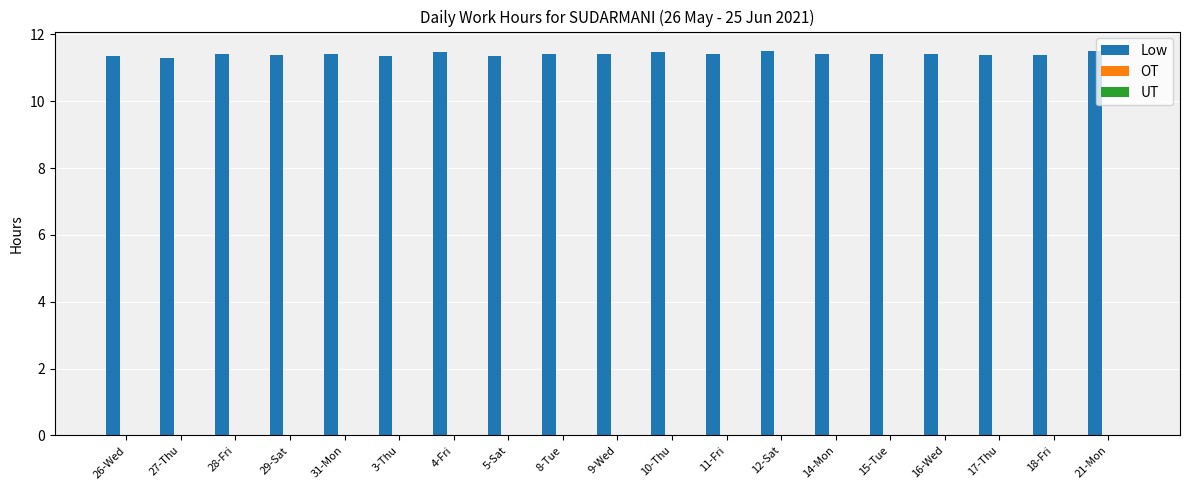

The value at 3-Thu is 11.3. True or false?

True